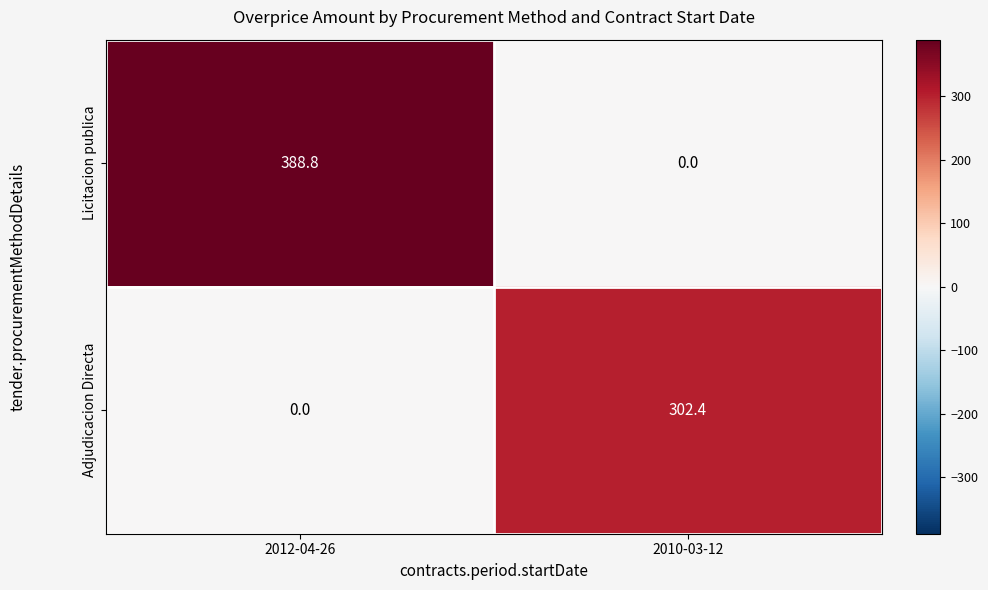

Reading left to right, transcribe all the data shown in this chart.

Licitacion publica: 2012-04-26=388.8	2010-03-12=0.0
Adjudicacion Directa: 2012-04-26=0.0	2010-03-12=302.4